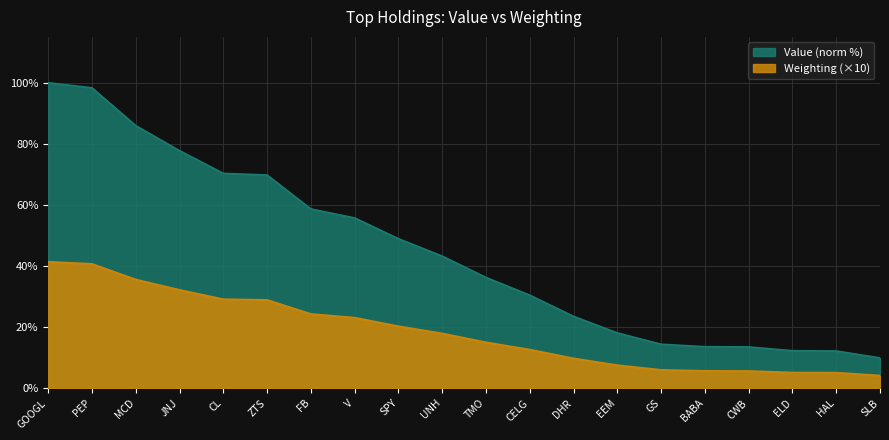

The value of Value at JNJ is 77.7. True or false?

True